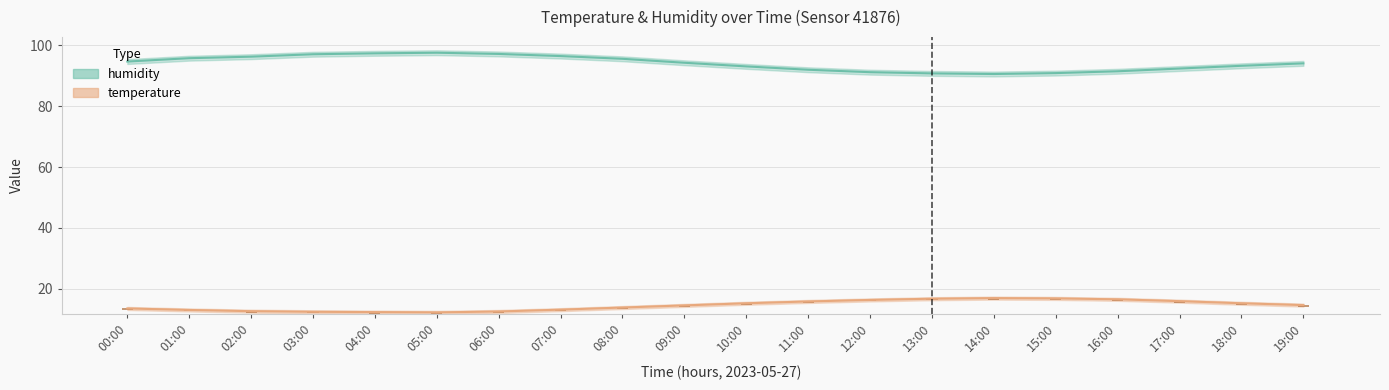

Where does the humidity series first go above 94?

00:00